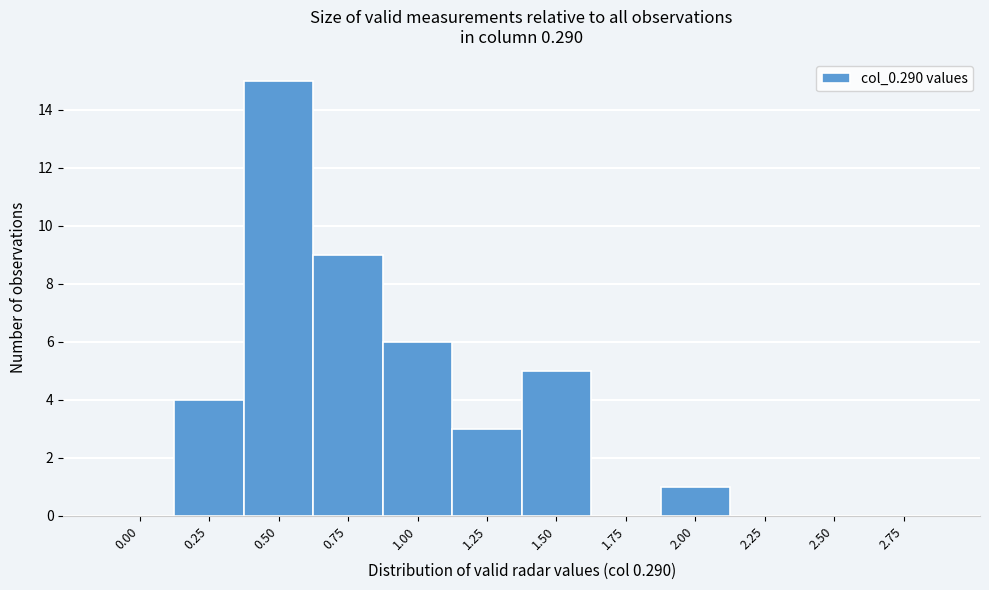

Reading left to right, what are all the values shown in this chart?

0.00=0	0.25=4	0.50=15	0.75=9	1.00=6	1.25=3	1.50=5	1.75=0	2.00=1	2.25=0	2.50=0	2.75=0